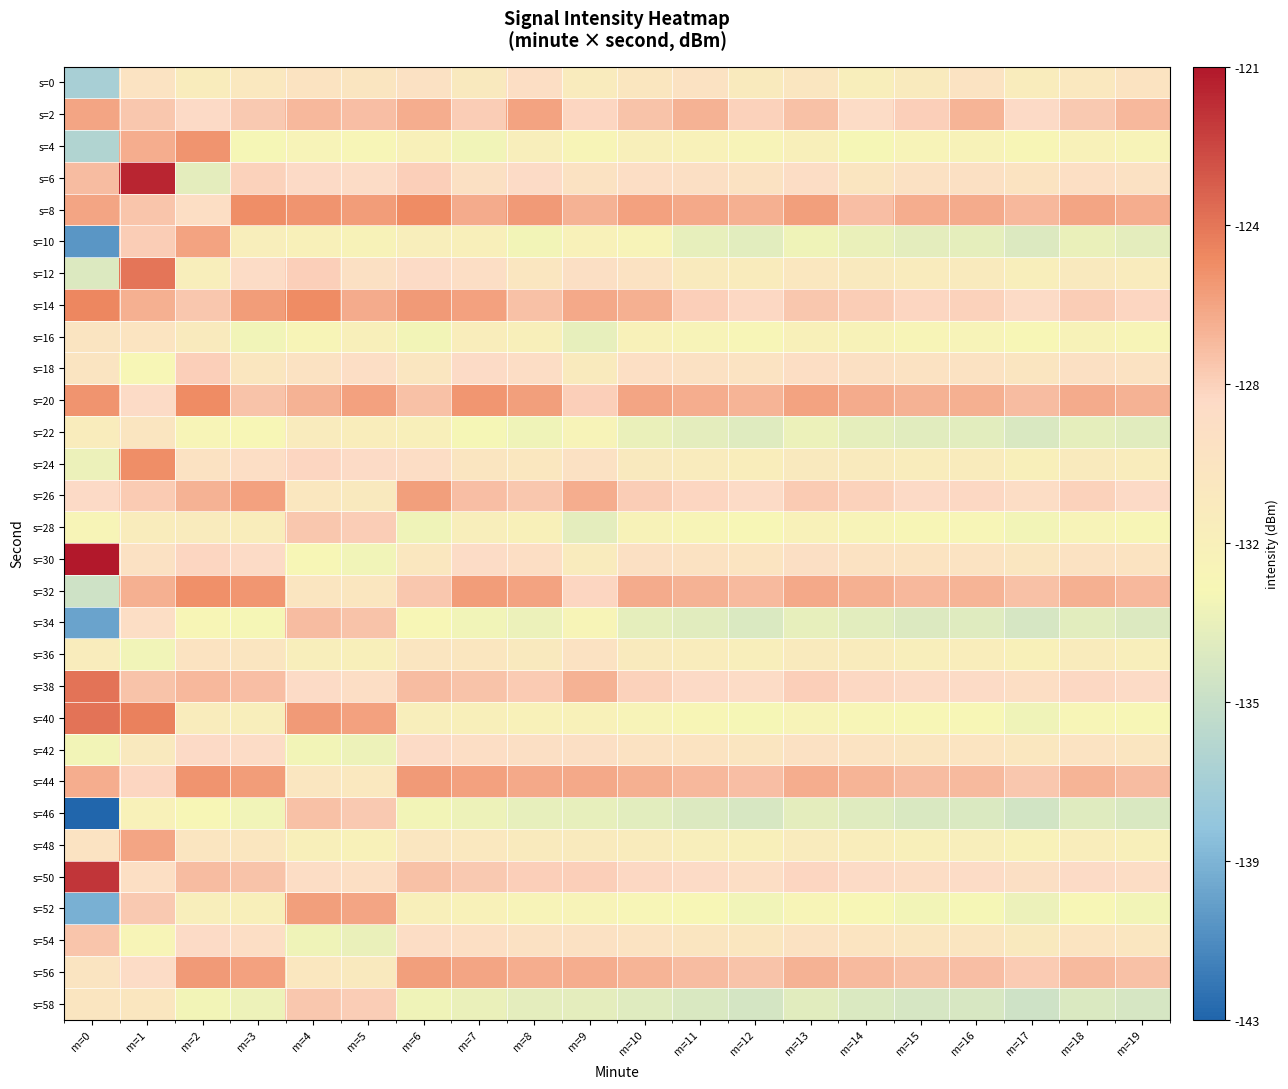

Which series has the largest total across all categories?

s=8